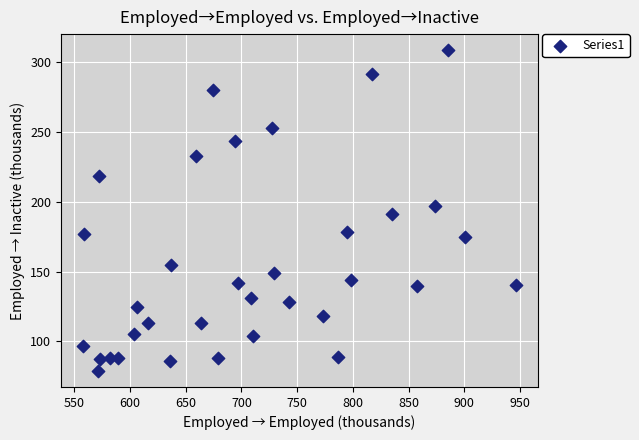

What is the range of Y values (max minus min)?

229.6